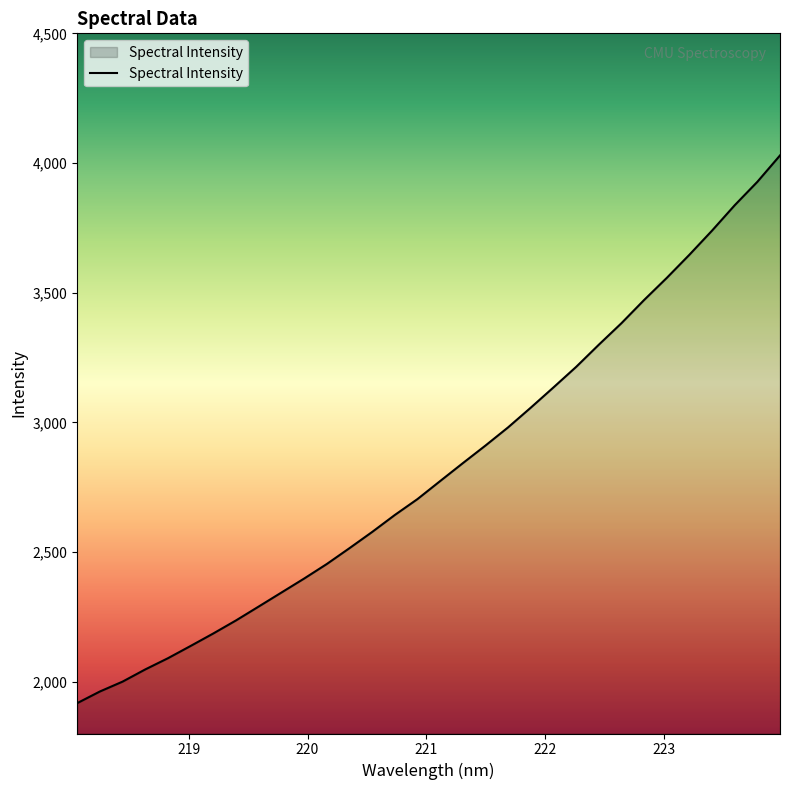

What is the minimum value shown in the chart?

1917.0